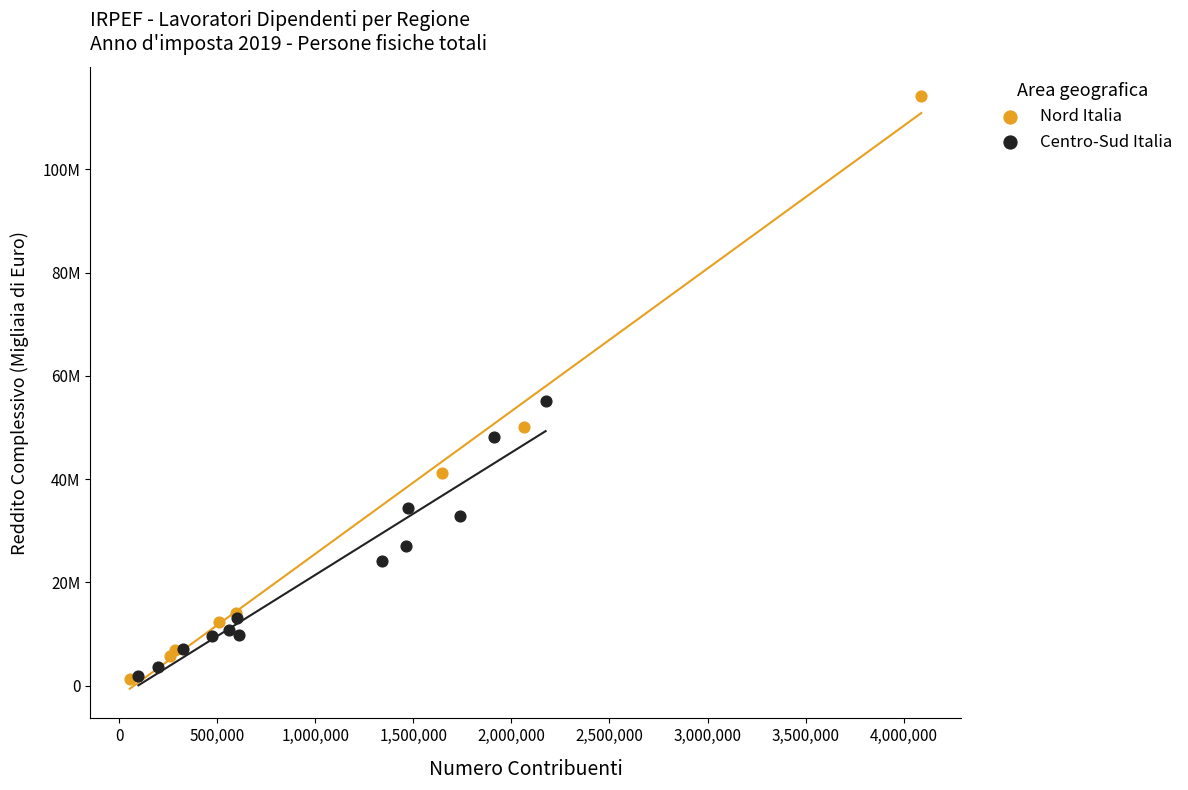

What are all the series names shown in the legend?

Nord Italia, Centro-Sud Italia